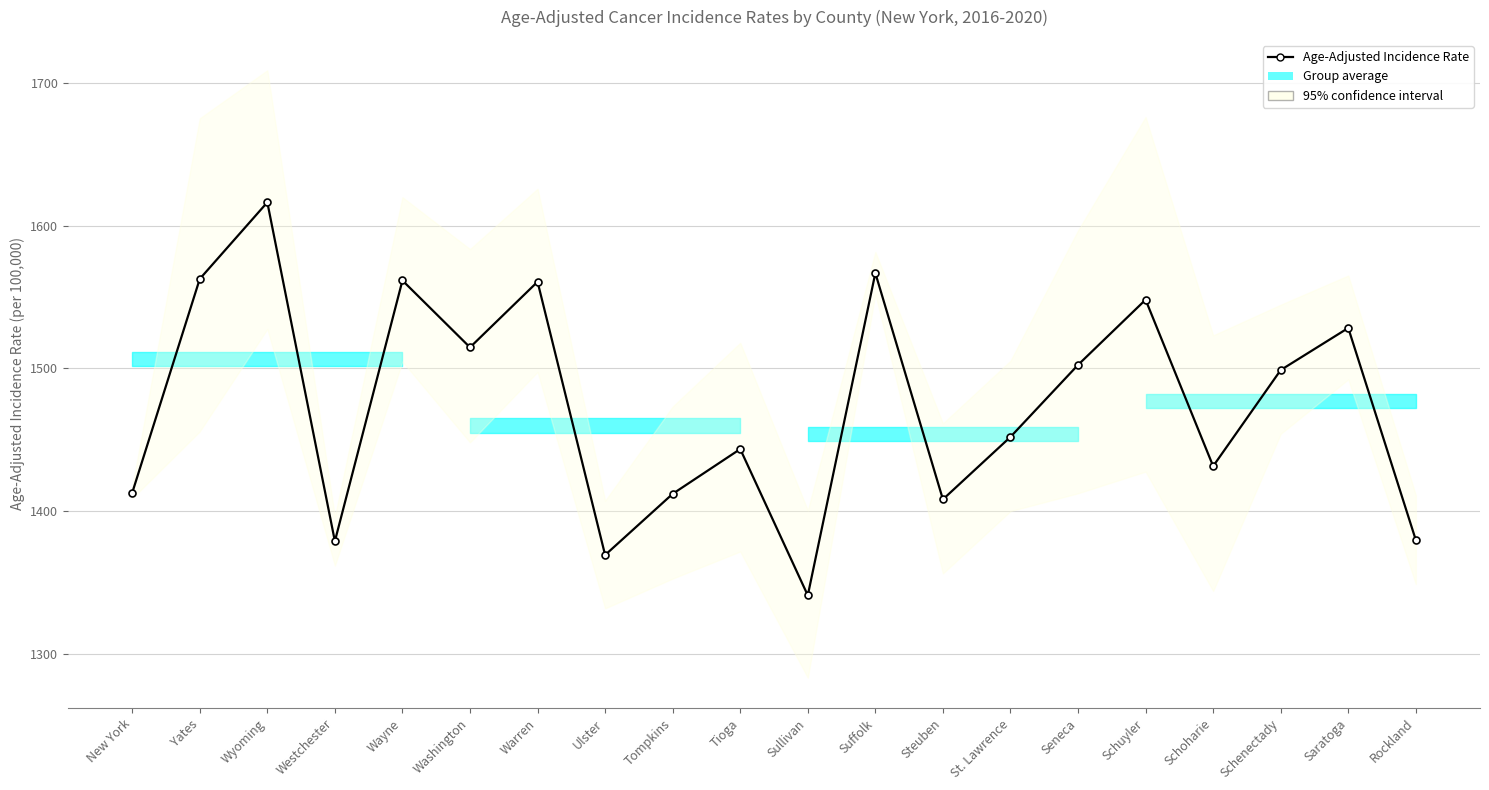

What is the value of the 16th point from the left?

1548.2